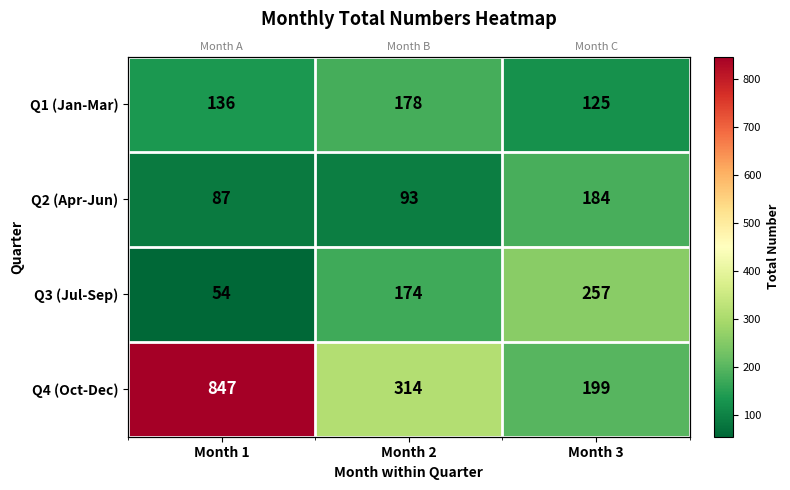

What is the lowest value of the Q1 (Jan-Mar) series?

125